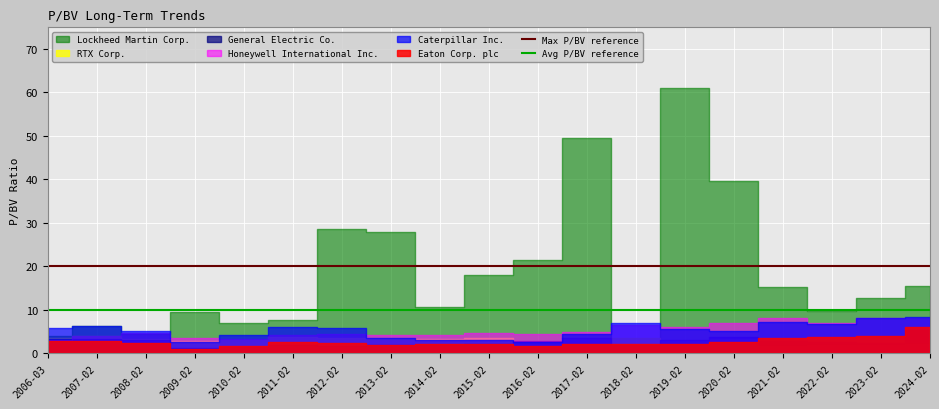

Which has a higher value, 2006-03 or 2007-02?

2006-03